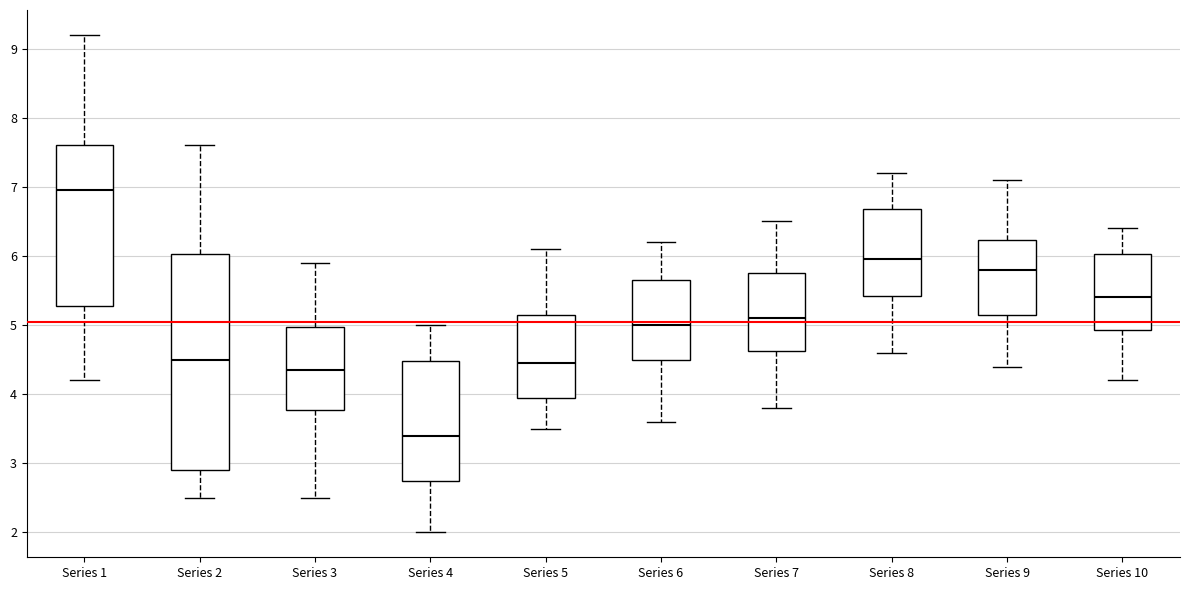

Reading left to right, read every box against the y-axis: the position of its median line, the range the box covers, and the ends of its whiskers. The values are not printed on the chart, so give them approximately, as read against the axis.

Series 1: median 7.0, box 5.3 to 7.6, whiskers 4.2 to 9.2
Series 2: median 4.5, box 2.9 to 6.0, whiskers 2.5 to 7.6
Series 3: median 4.4, box 3.8 to 5.0, whiskers 2.5 to 5.9
Series 4: median 3.4, box 2.8 to 4.5, whiskers 2.0 to 5.0
Series 5: median 4.5, box 4.0 to 5.2, whiskers 3.5 to 6.1
Series 6: median 5.0, box 4.5 to 5.7, whiskers 3.6 to 6.2
Series 7: median 5.1, box 4.6 to 5.8, whiskers 3.8 to 6.5
Series 8: median 6.0, box 5.4 to 6.7, whiskers 4.6 to 7.2
Series 9: median 5.8, box 5.2 to 6.2, whiskers 4.4 to 7.1
Series 10: median 5.4, box 4.9 to 6.0, whiskers 4.2 to 6.4